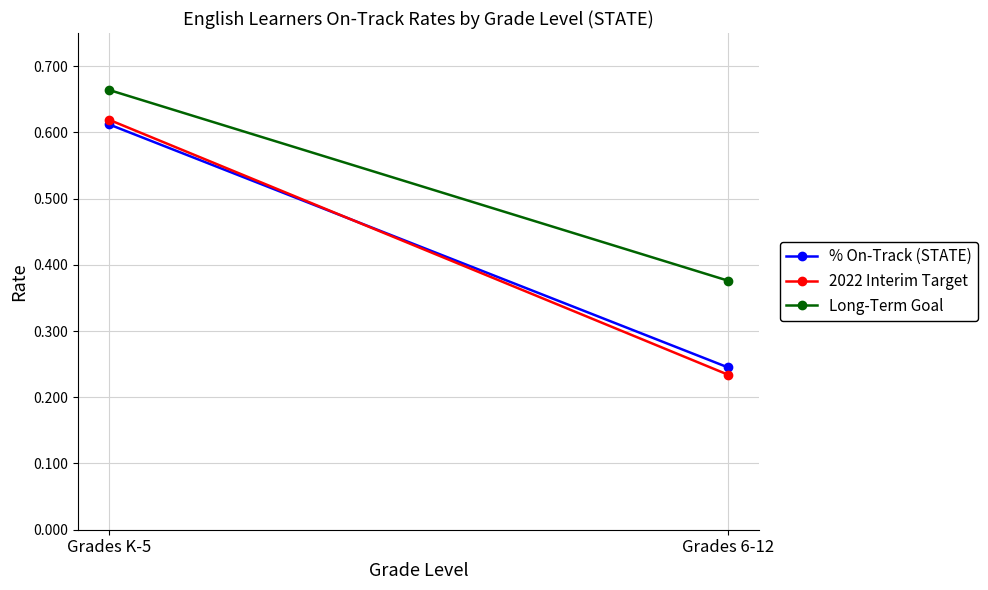

How many 2022 Interim Target values are between 0 and 1?

2